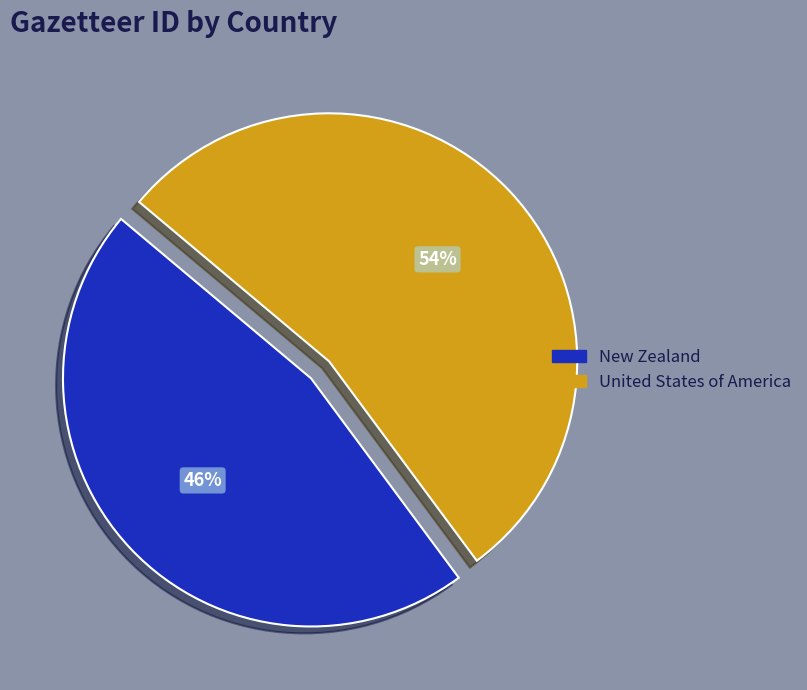

What percentage is the New Zealand slice, to the nearest percent?

46%